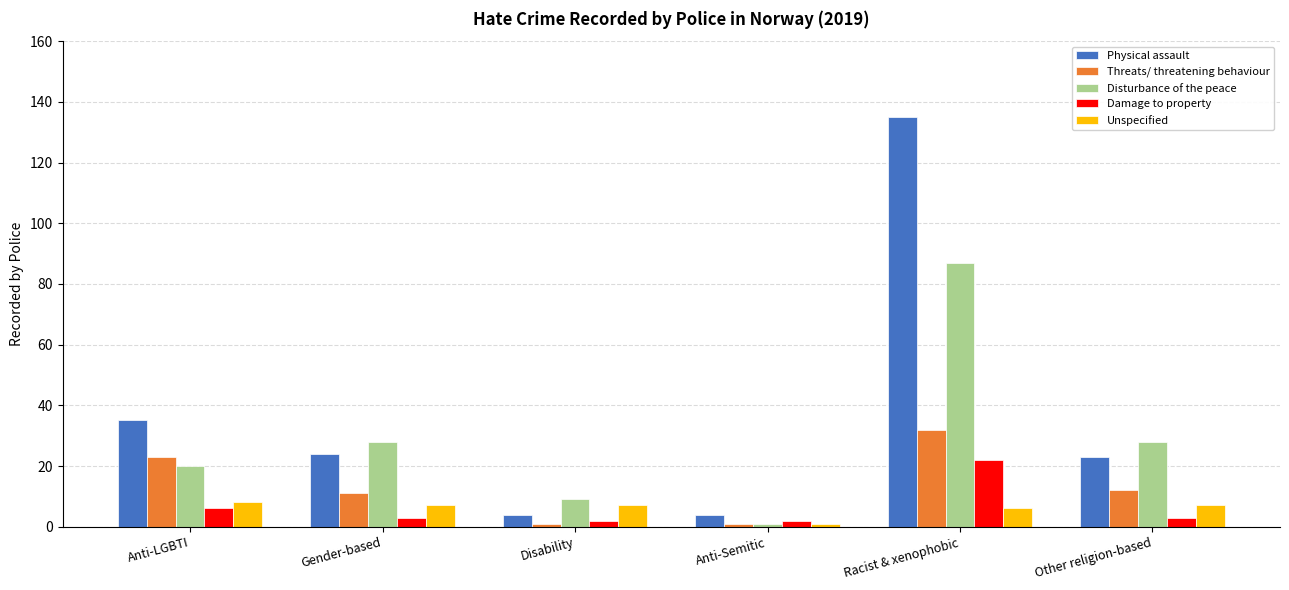

Are the bars grouped side by side (vs. stacked)?

Yes